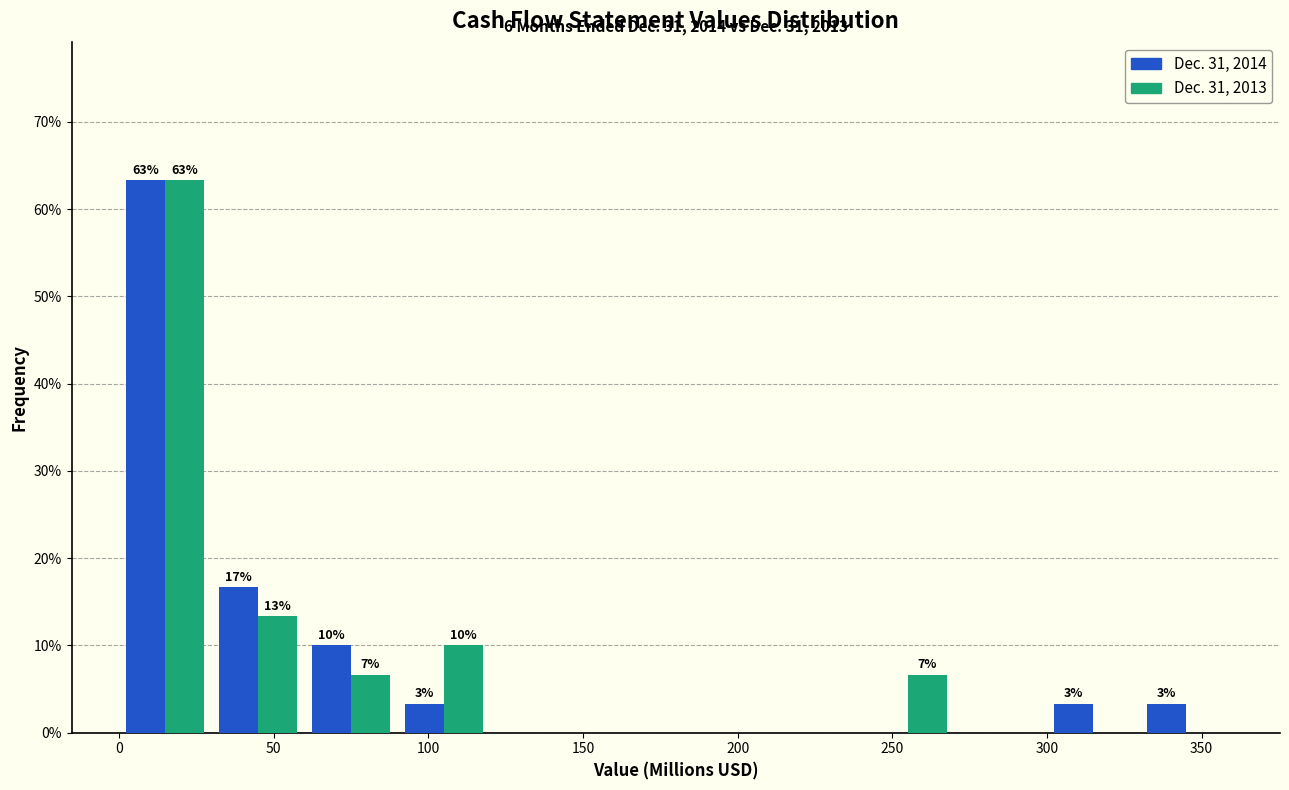

In the Dec. 31, 2013 series, which range on the x-axis has the tallest bar?

0 to 30